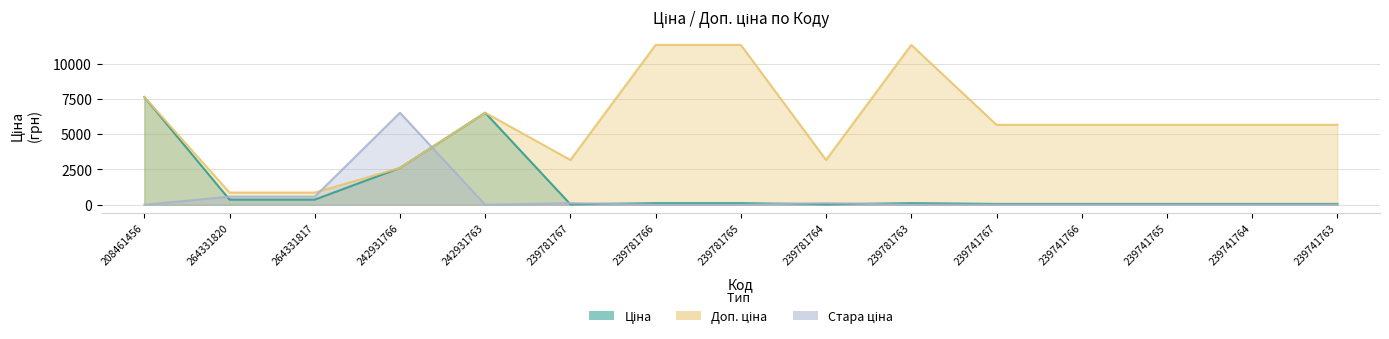

The Доп. ціна series shows 862.0 at 264331817. True or false?

True